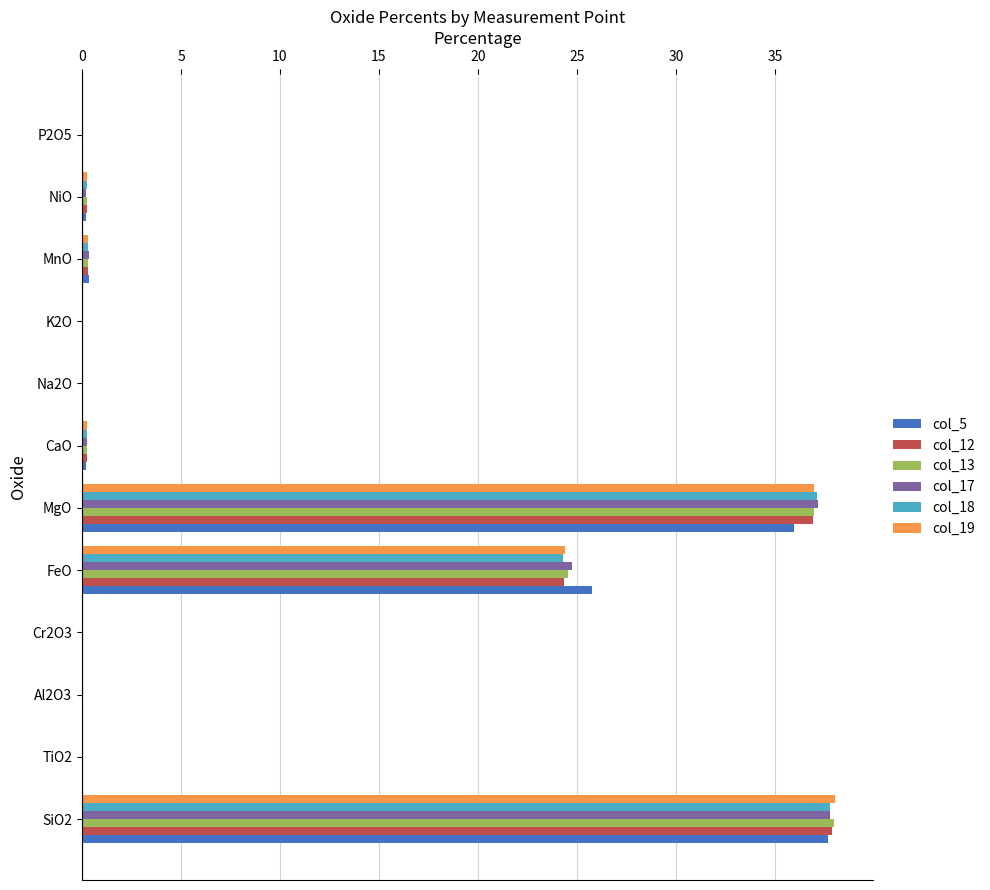

What is the sum of all col_12 values?

100.1